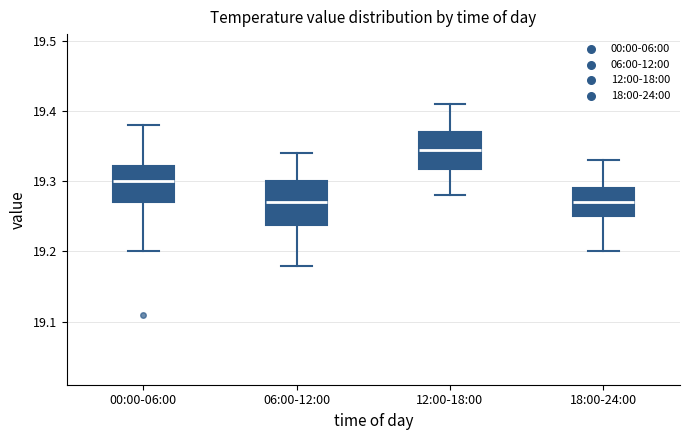

Reading left to right, transcribe this box plot: for each box, give where its median line is, the range the box spans, and where its two whiskers end, as read against the y-axis. The values are not printed on the chart, so give them approximately, as read against the axis.

00:00-06:00: median 19.30, box 19.27 to 19.32, whiskers 19.20 to 19.38
06:00-12:00: median 19.27, box 19.24 to 19.30, whiskers 19.18 to 19.34
12:00-18:00: median 19.35, box 19.32 to 19.37, whiskers 19.28 to 19.41
18:00-24:00: median 19.27, box 19.25 to 19.29, whiskers 19.20 to 19.33